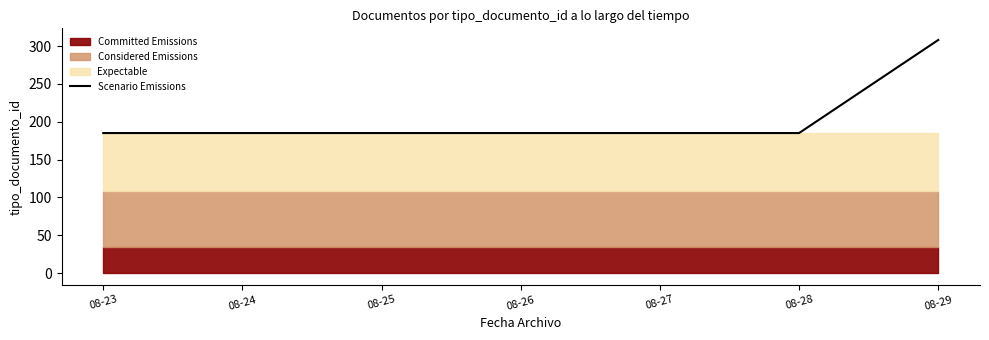

Rank the categories by value from lowest to highest.

08-23, 08-24, 08-25, 08-26, 08-27, 08-28, 08-29